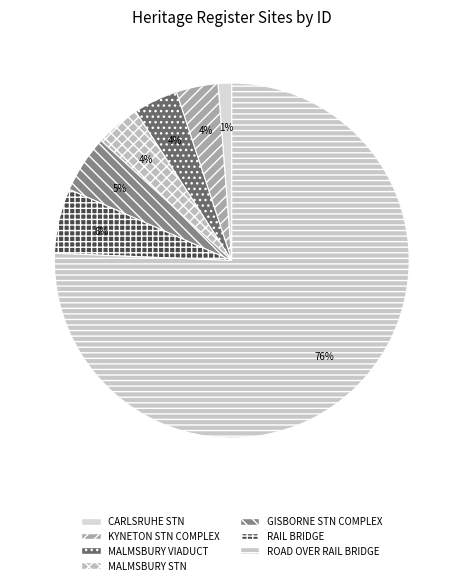

Rank the categories by value from highest to lowest.

ROAD OVER RAIL BRIDGE, RAIL BRIDGE, GISBORNE RAILWAY STATION COMPLEX, MALMSBURY RAILWAY STATION, MALMSBURY RAILWAY VIADUCT, KYNETON RAILWAY STATION COMPLEX, CARLSRUHE RAILWAY STATION